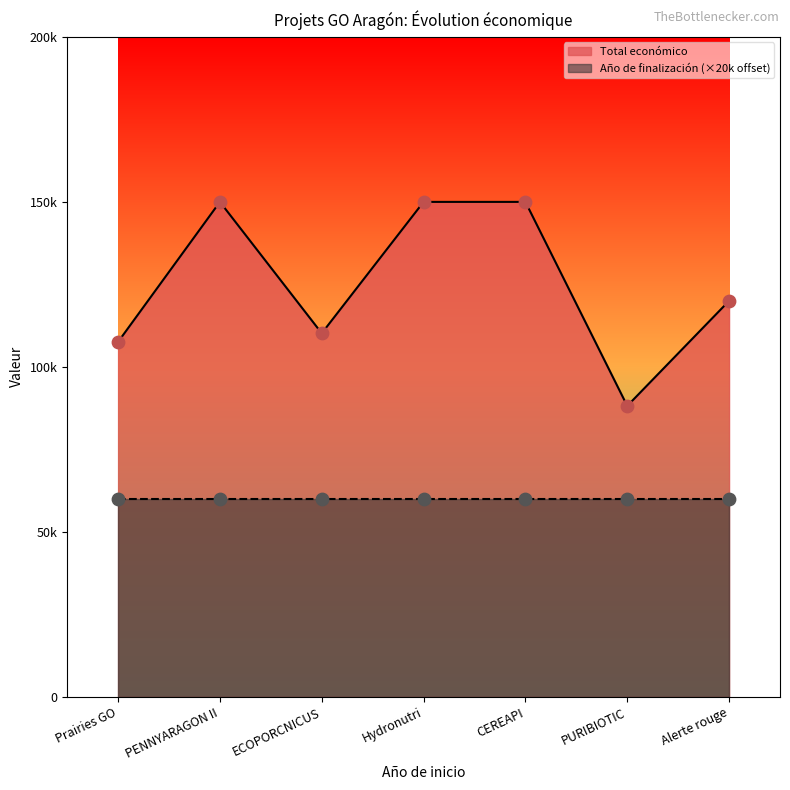

What is the change in value from Hydronutri to PURIBIOTIC?

-61840